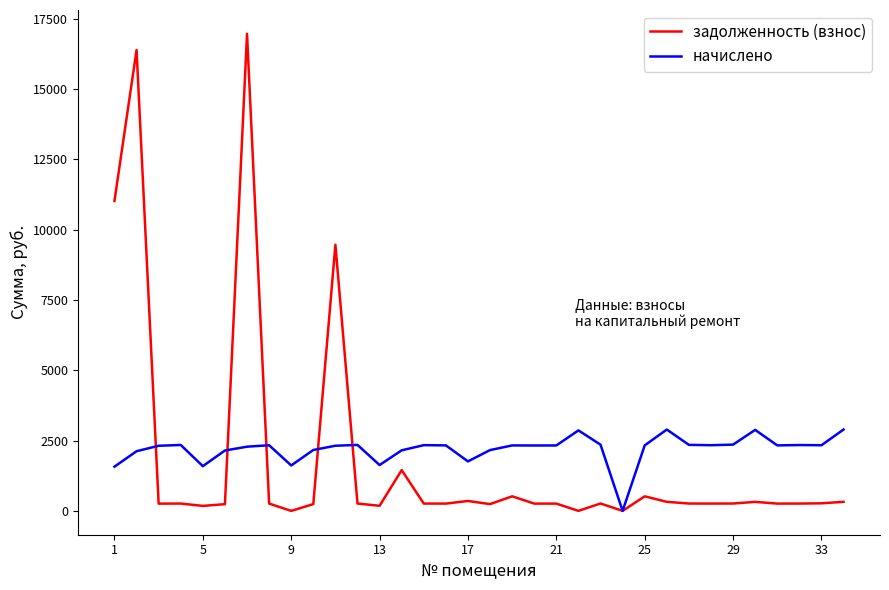

In задолженность (взнос), how many points are lower than both neighbors (excluding endpoints)?

10